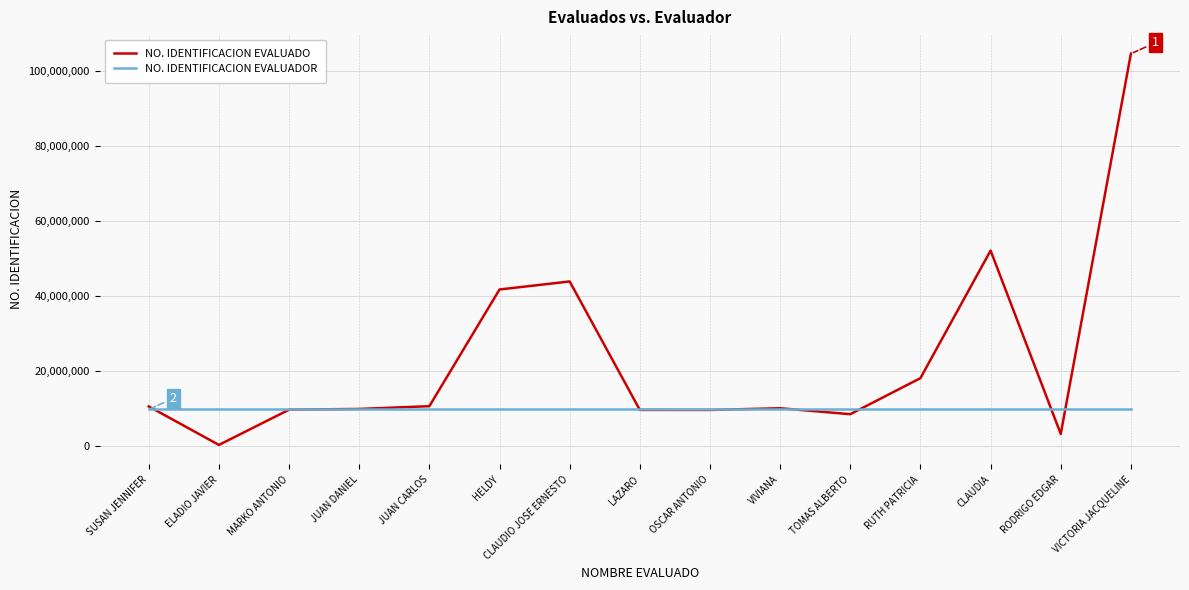

Is it true that NO. IDENTIFICACION EVALUADOR equals 9753514 at VICTORIA JACQUELINE?

True